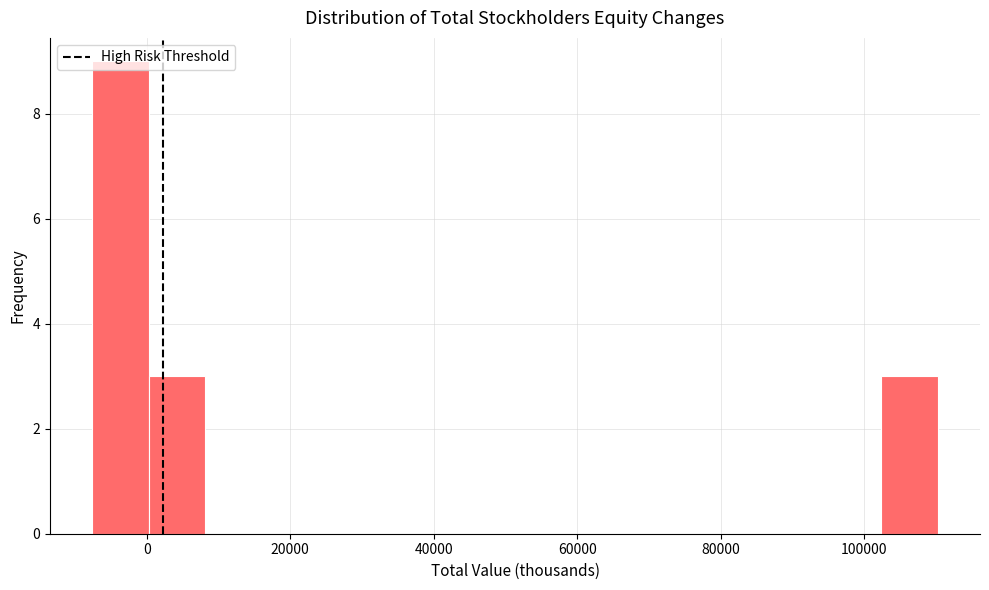

Around what value on the x-axis is the tallest bar? Give the approximate position of its centre, as read against the axis.

-4000